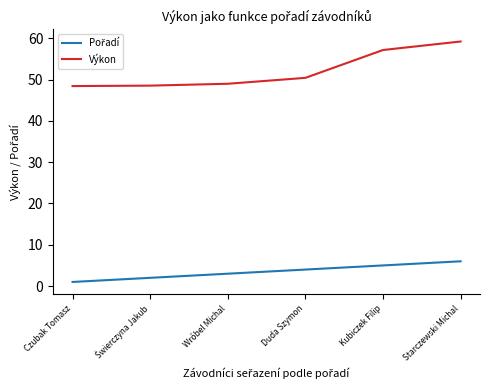

What is the total value across all series at Duda Szymon?

54.4